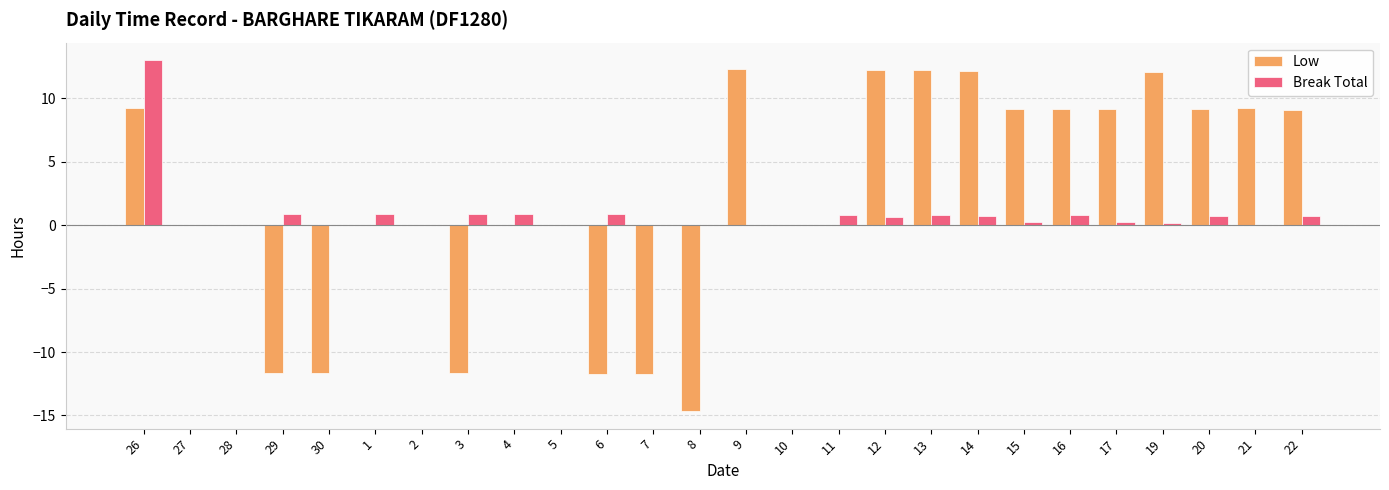

At which category is the sum across all series the highest?

26